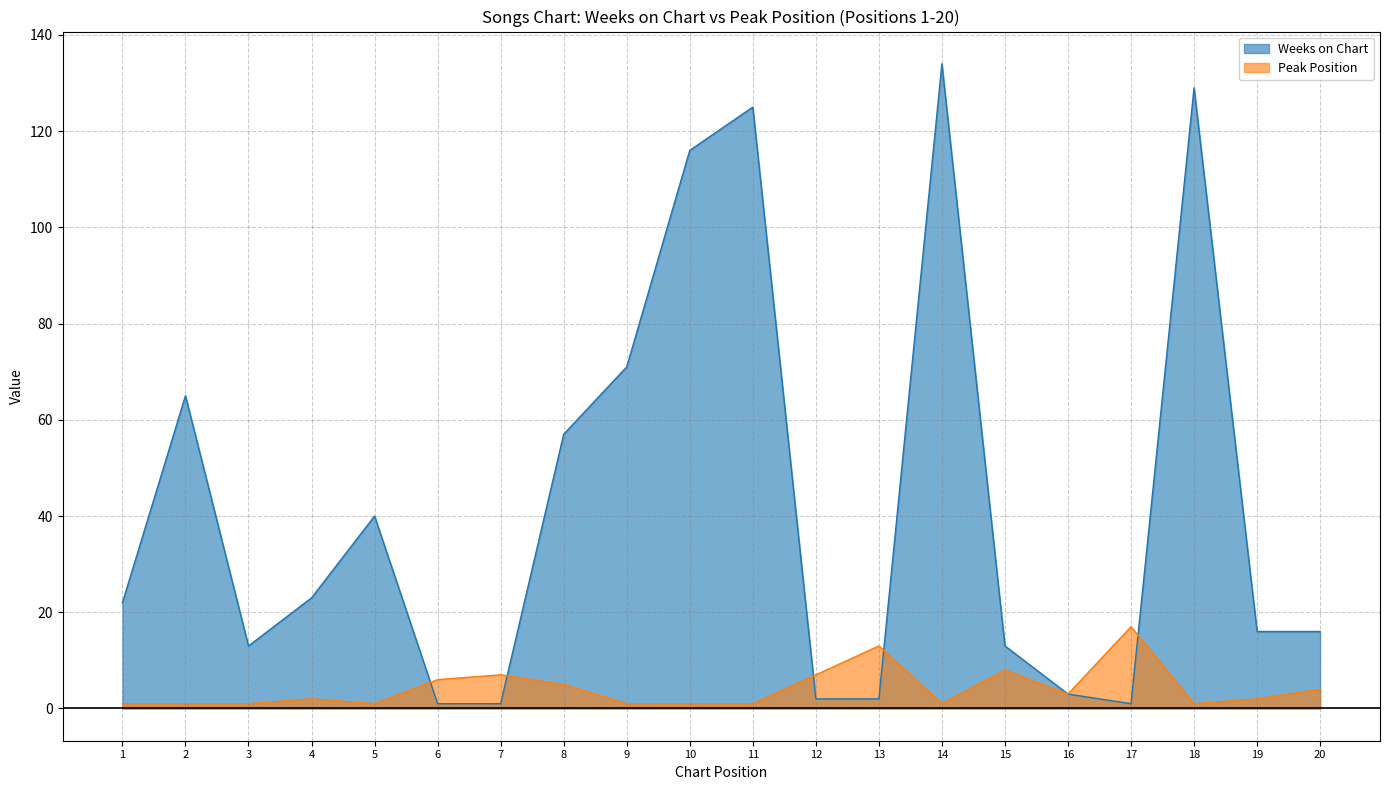

Does the chart have visible grid lines?

Yes